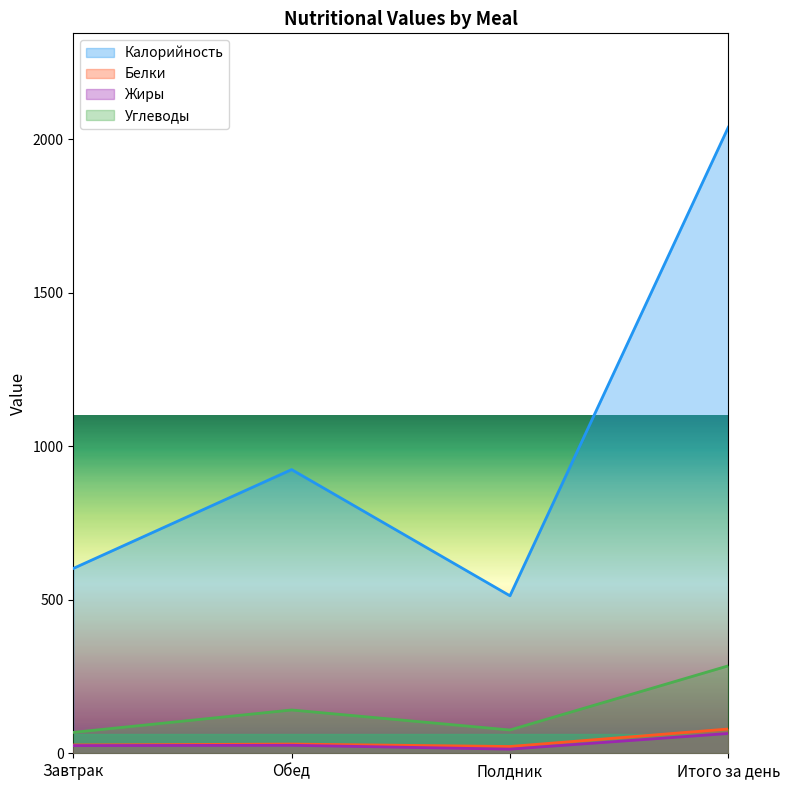

What is the spread (max minus min) of values at Полдник?

499.4